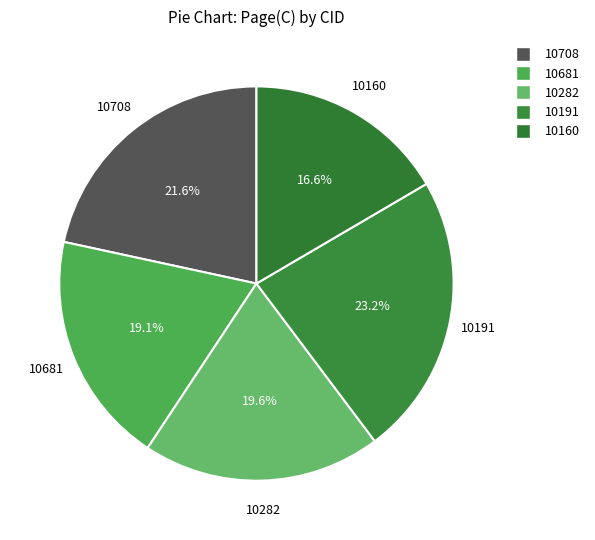

The 10681 slice represents 19% of the pie. True or false?

True